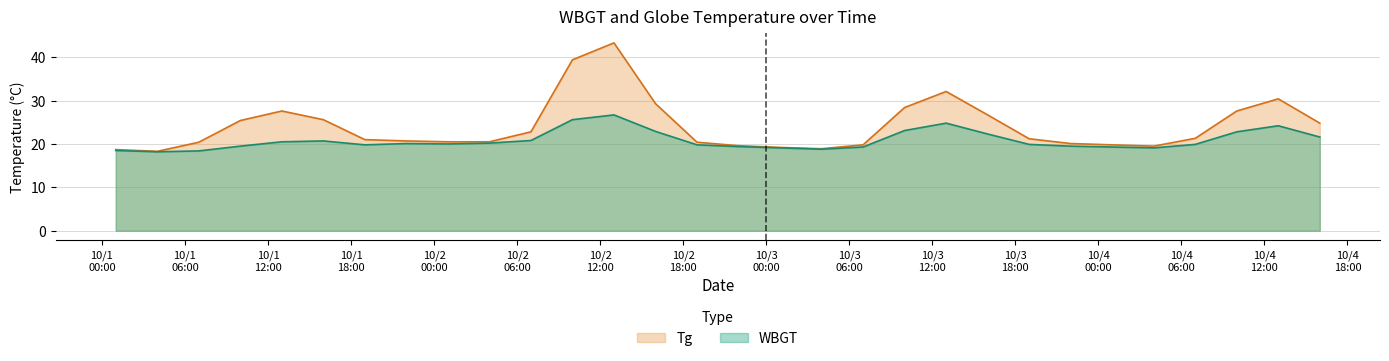

What position from the left is 2016/10/1 19:00?

7